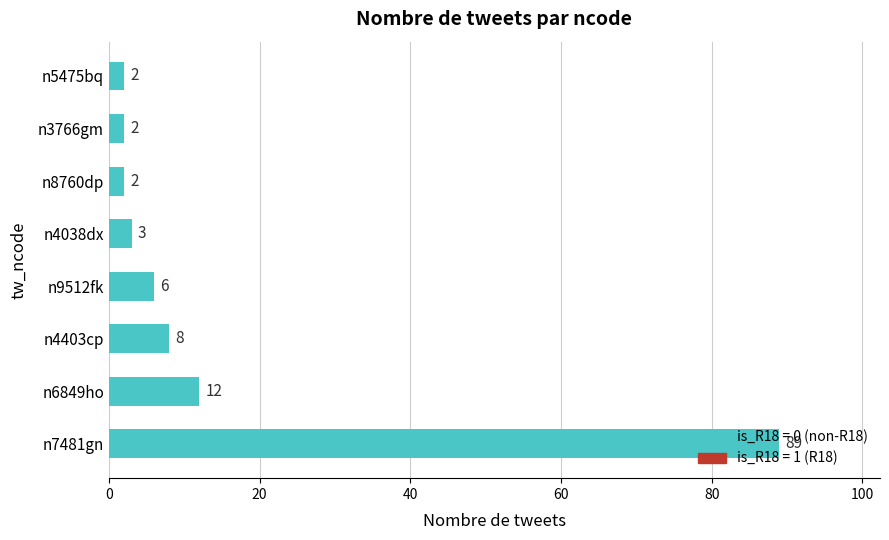

Is it true that the value at n3766gm is 2?

True